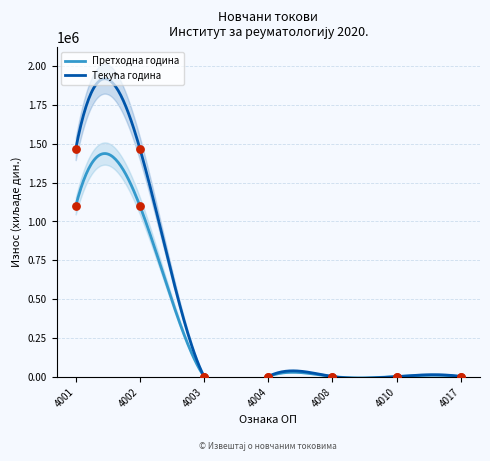

What is the total value across all series at 4002?

2566757